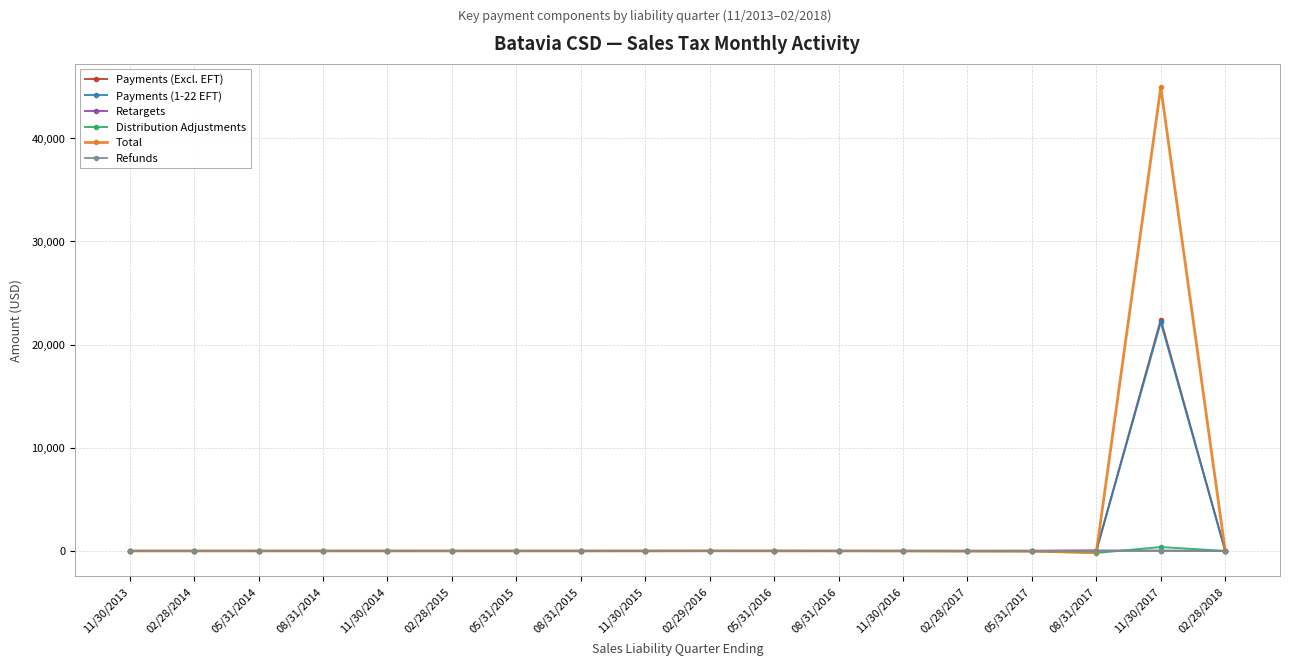

What is the label of the 5th point from the left?

11/30/2014